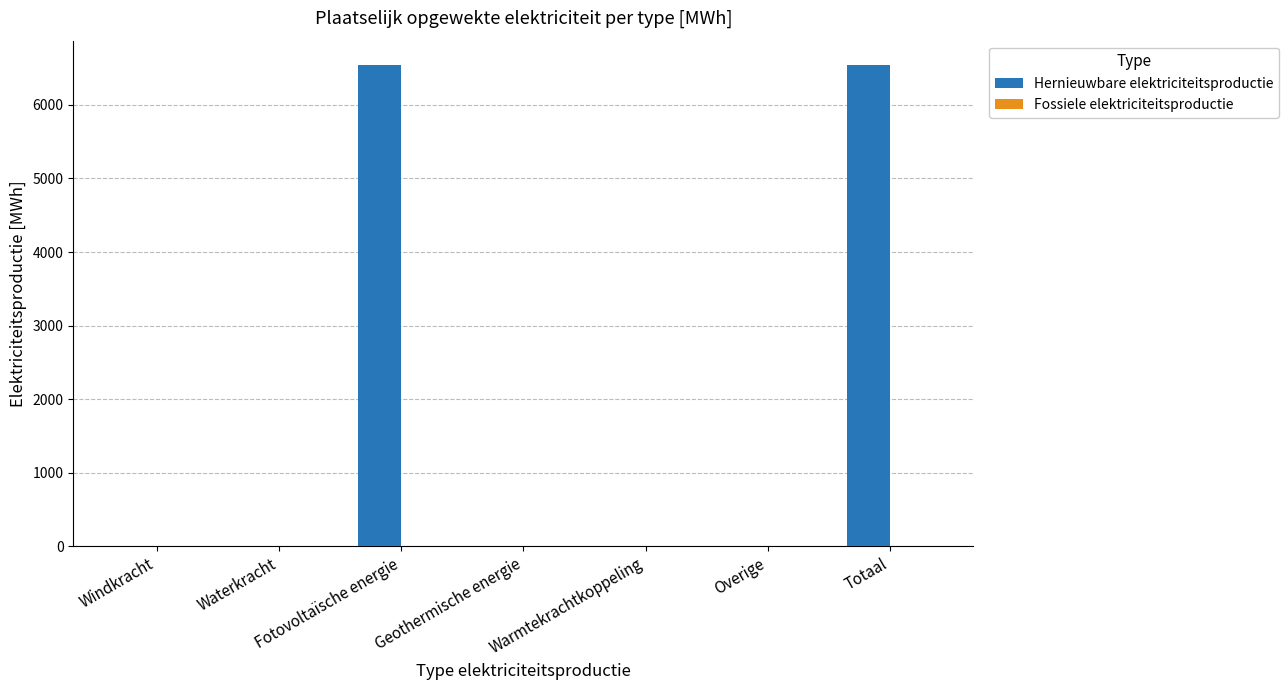

What is the greatest value displayed?

6544.8